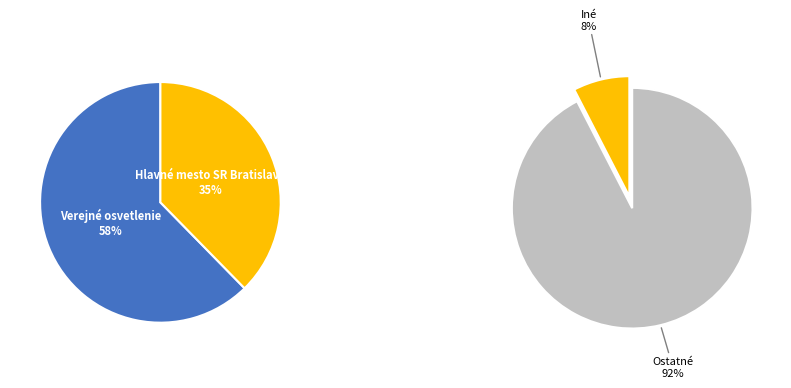

Rank the categories by value from lowest to highest.

Iné, Hlavné mesto SR Bratislava, Verejné osvetlenie